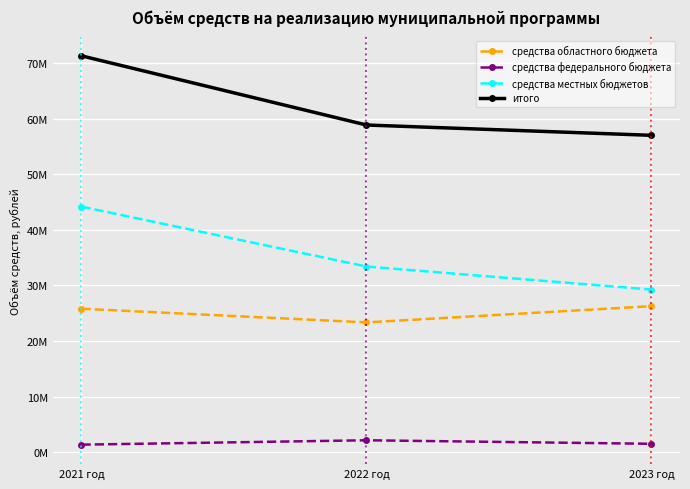

What are all the series names shown in the legend?

средства областного бюджета, средства федерального бюджета, средства местных бюджетов, итого